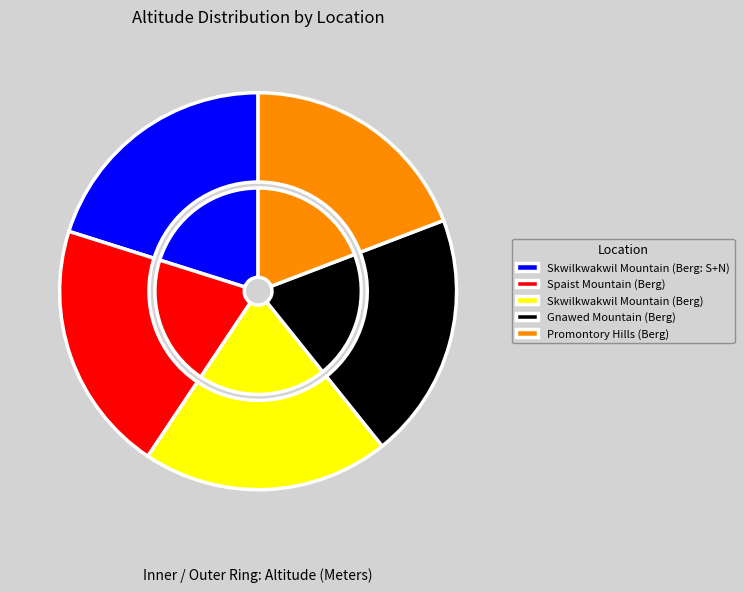

Is the sum of Skwilkwakwil Mountain (Berg) and Gnawed Mountain (Berg) greater than half?

No